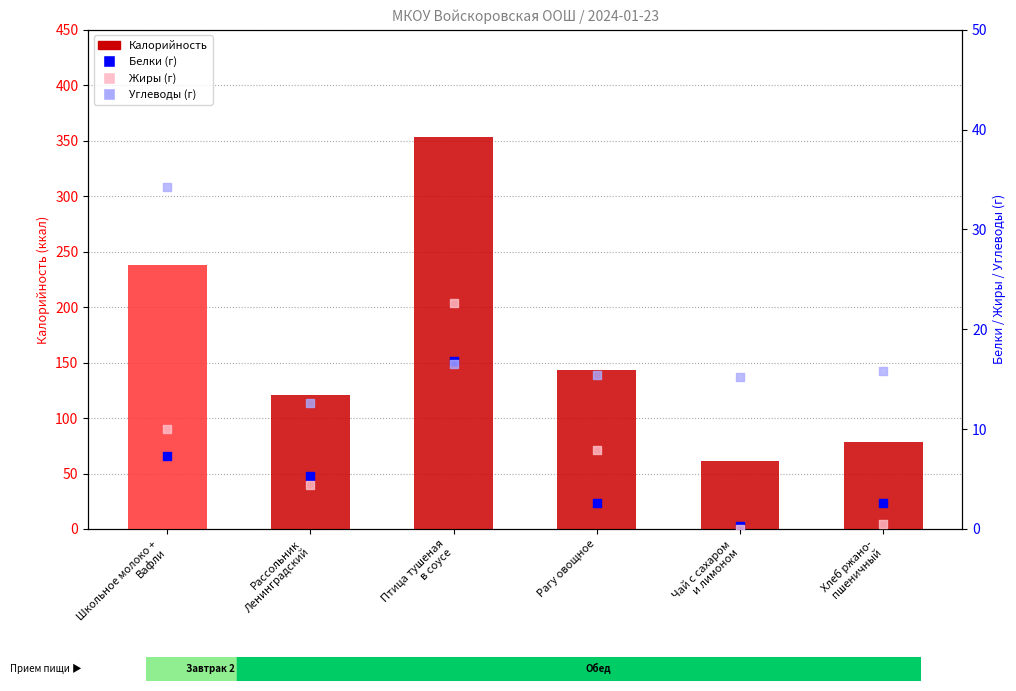

What is the total value across all series at Птица тушеная
в соусе?

409.5